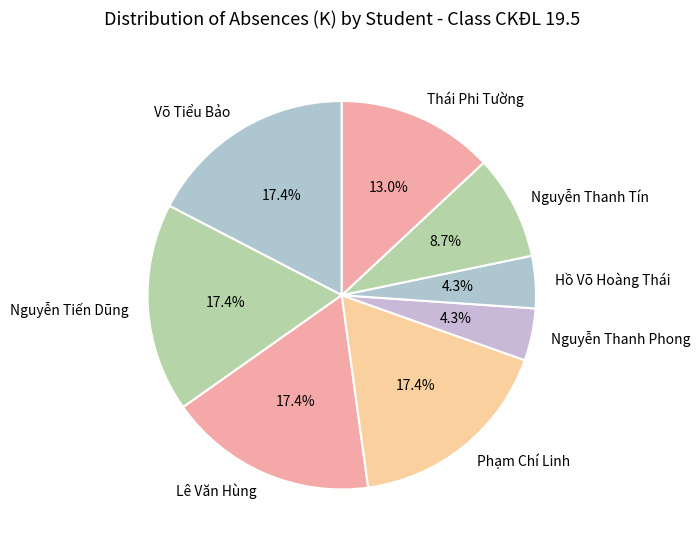

Approximately how many times larger is the value at Phạm Chí Linh compared to Võ Tiểu Bảo?

1.0